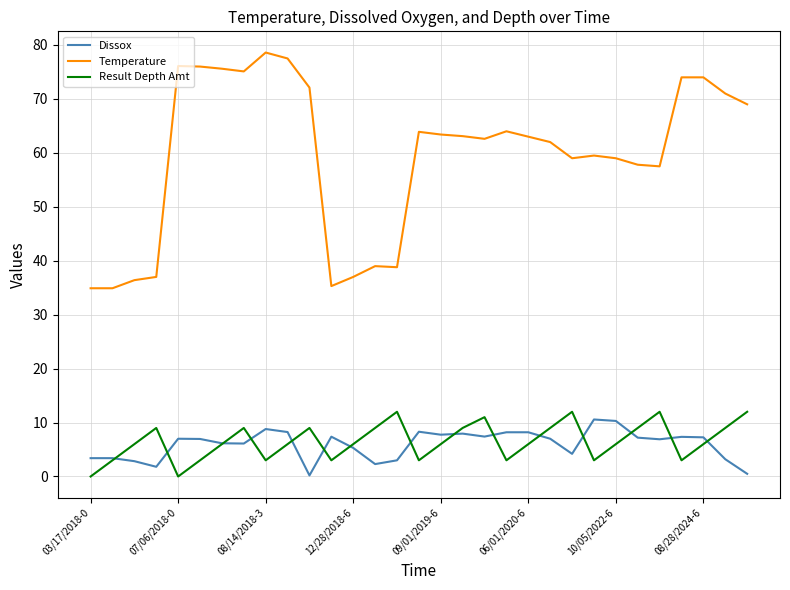

How many lines are shown in the chart?

3